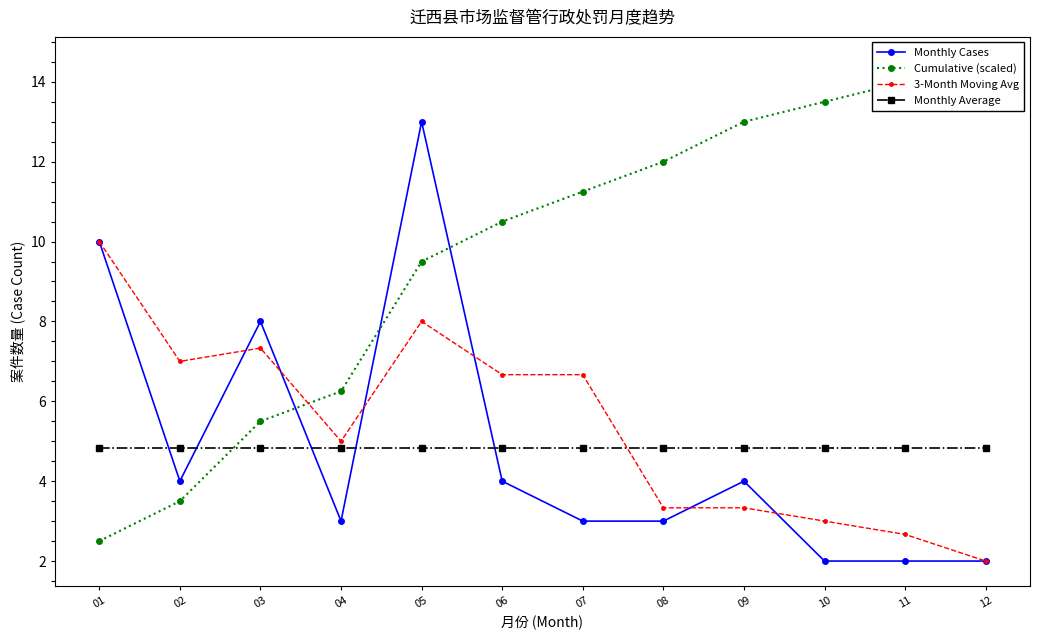

The 3-Month Moving Avg series shows 3.3 at 09. True or false?

True